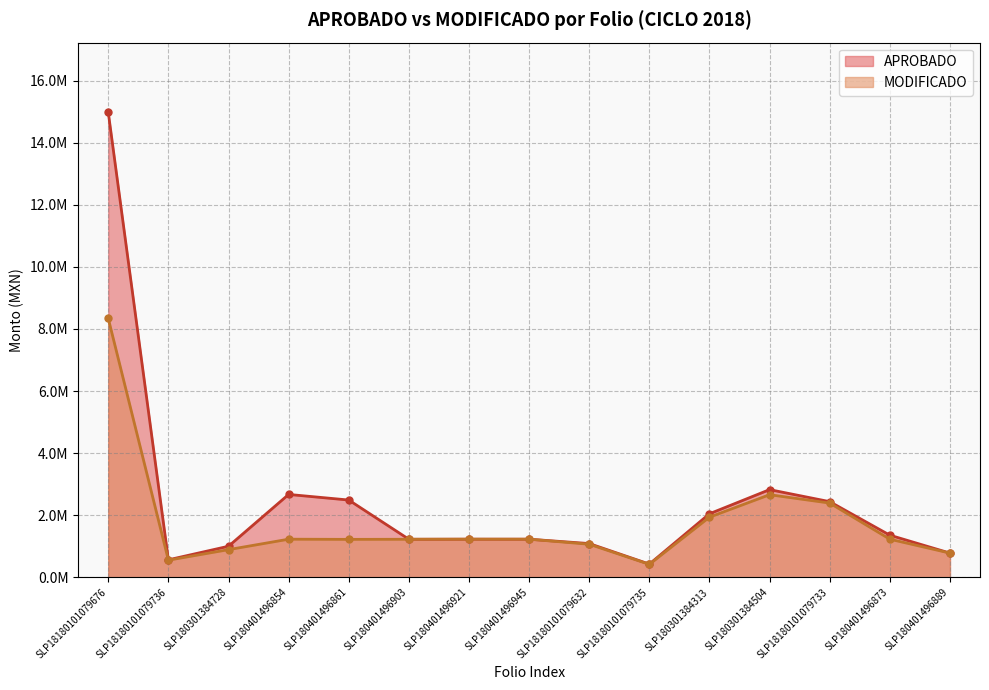

Between SLP18180101079736 and SLP180401496945, which series saw the biggest shift?

MODIFICADO